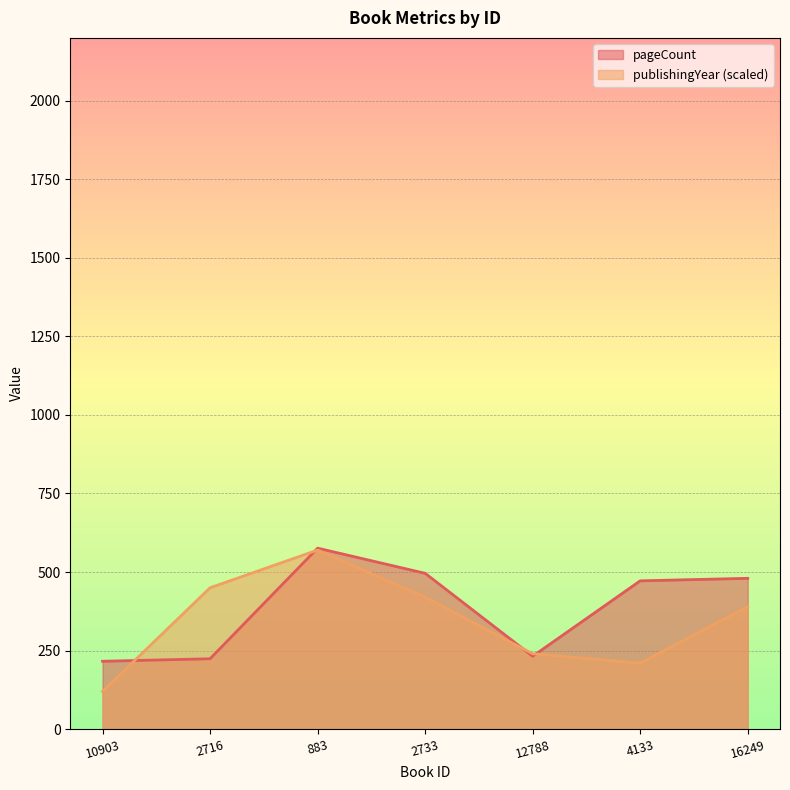

Which series ends up on top after the final intersection of pageCount and publishingYear?

pageCount